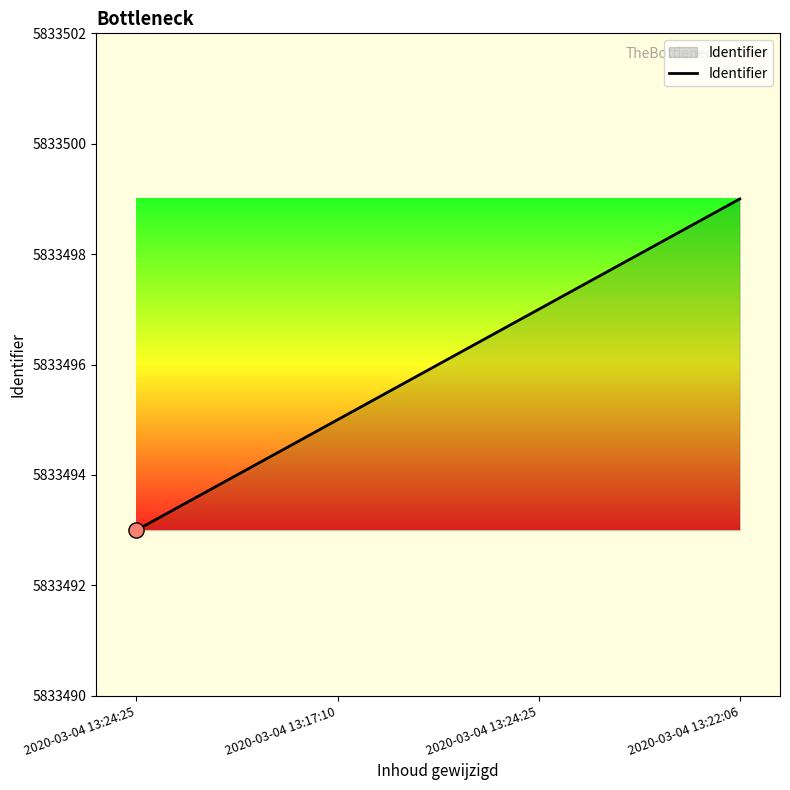

What is the ratio of the value at 2020-03-04 13:24:25 to the value at 2020-03-04 13:17:10?

1.0